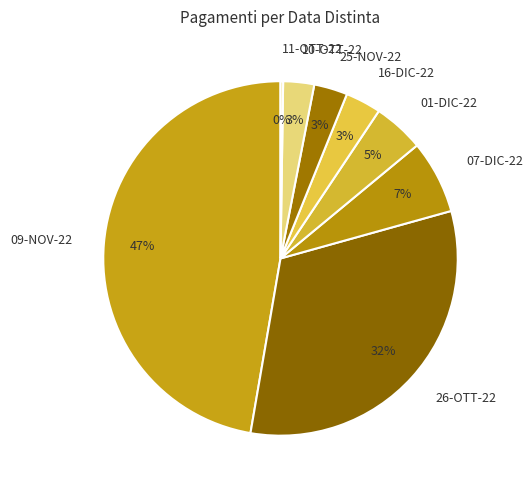

Do 10-OTT-22 and 26-OTT-22 together represent more than half of the pie?

No